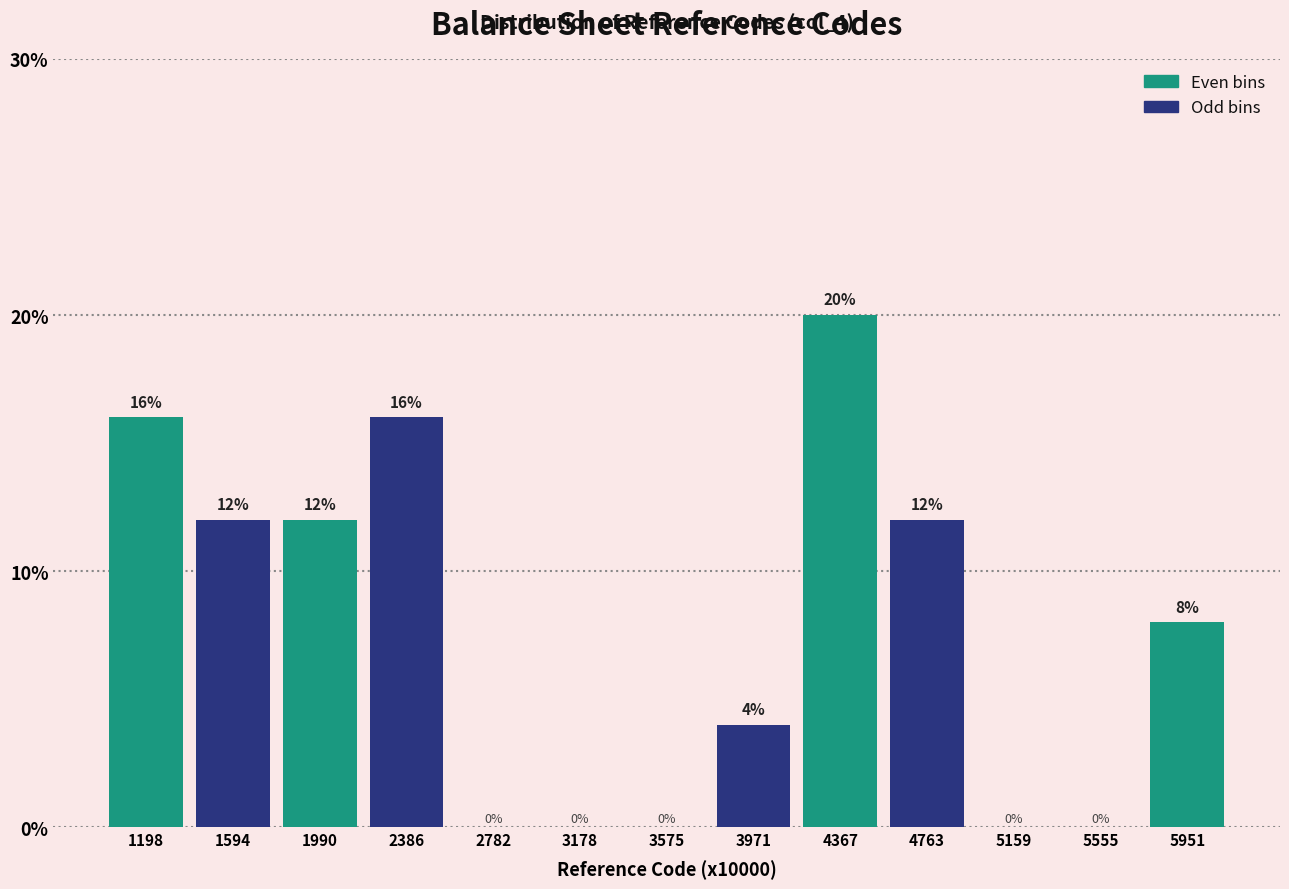

Reading left to right, transcribe all the data shown in this chart.

1198=16	1594=12	1990=12	2386=16	2782=0	3178=0	3575=0	3971=4	4367=20	4763=12	5159=0	5555=0	5951=8